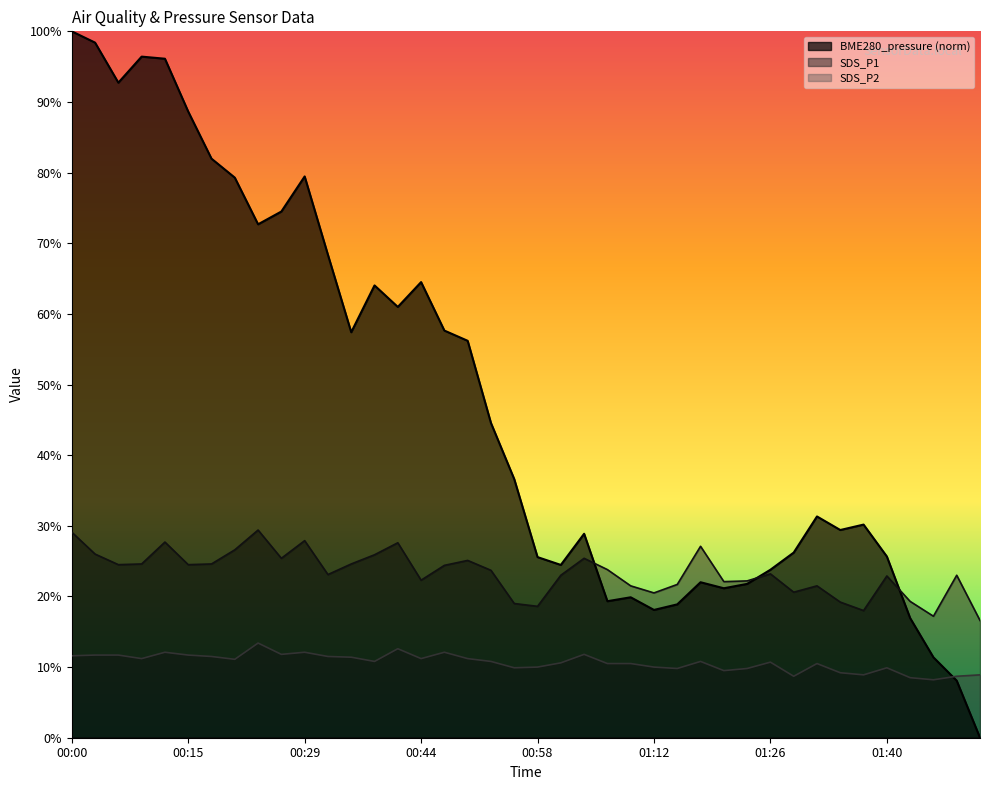

True or false: SDS_P1 and BME280_pressure cross at least once.

True